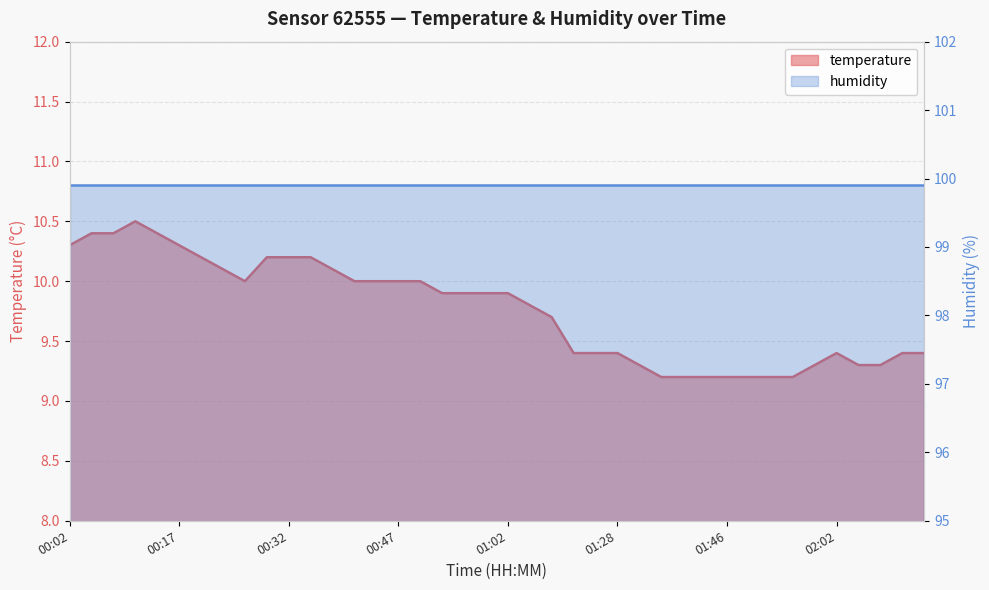

What is the value of the 31st point from the left?

9.2